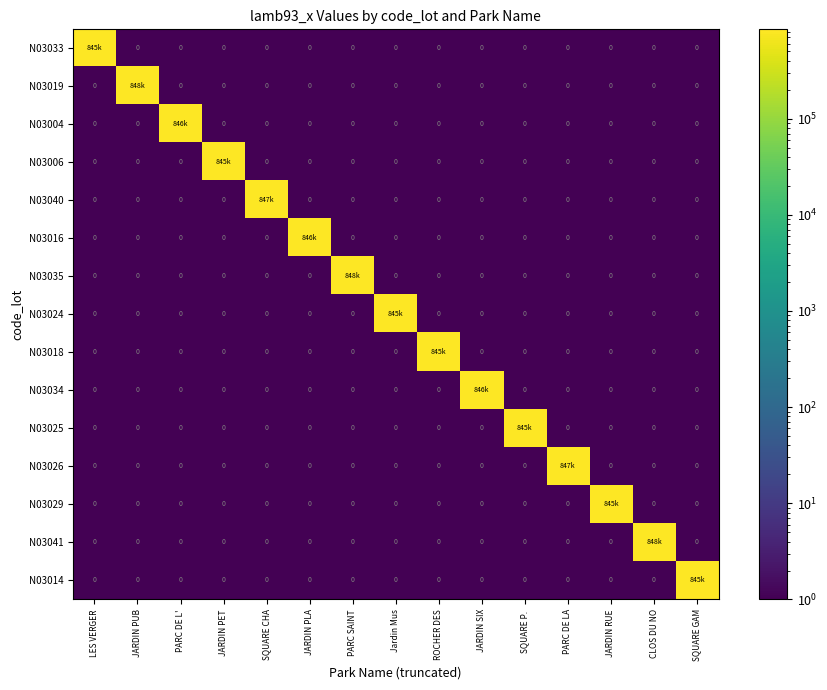

What is the sum of all N03040 values?

847255.4